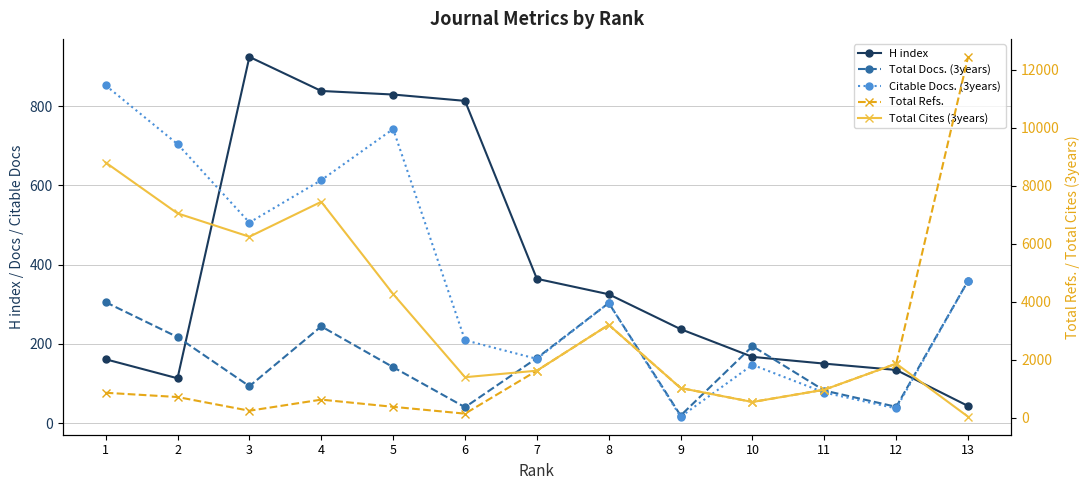

Which series changed the most between 2 and 9?

Total Cites (3years)